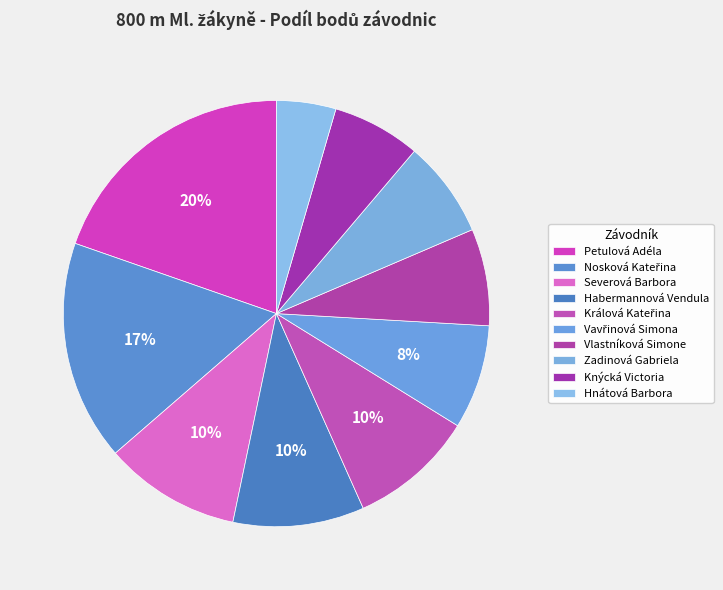

Rank the categories by value from lowest to highest.

Hnátová Barbora, Knýcká Victoria, Vlastníková Simone, Zadinová Gabriela, Vavřinová Simona, Králová Kateřina, Habermannová Vendula, Severová Barbora, Nosková Kateřina, Petulová Adéla